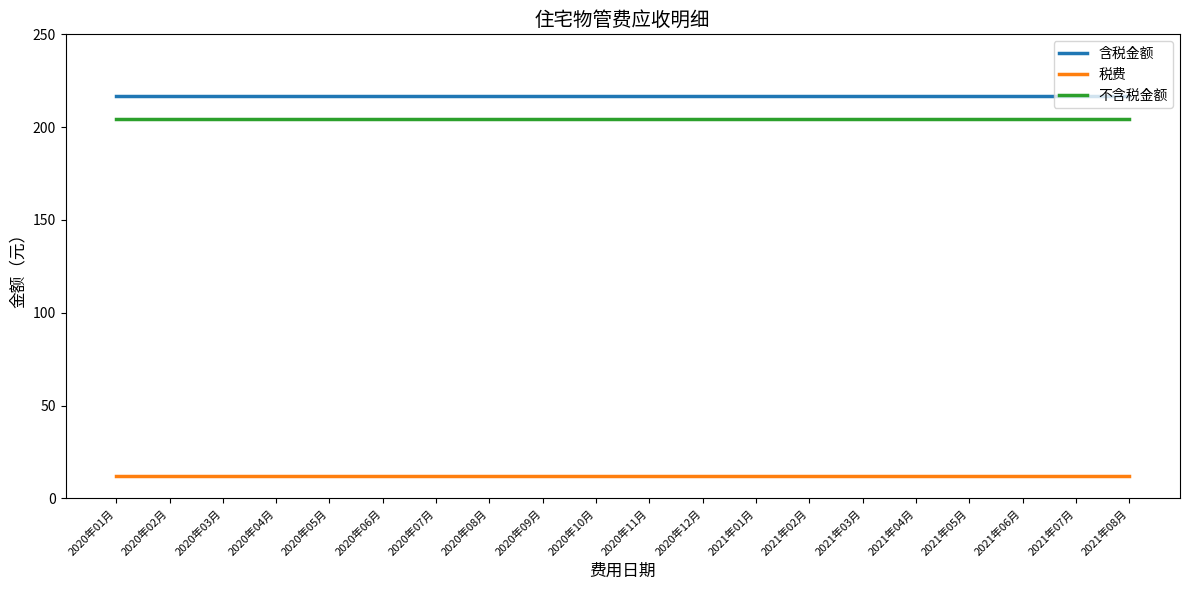

What position from the left is 2020年06月?

6